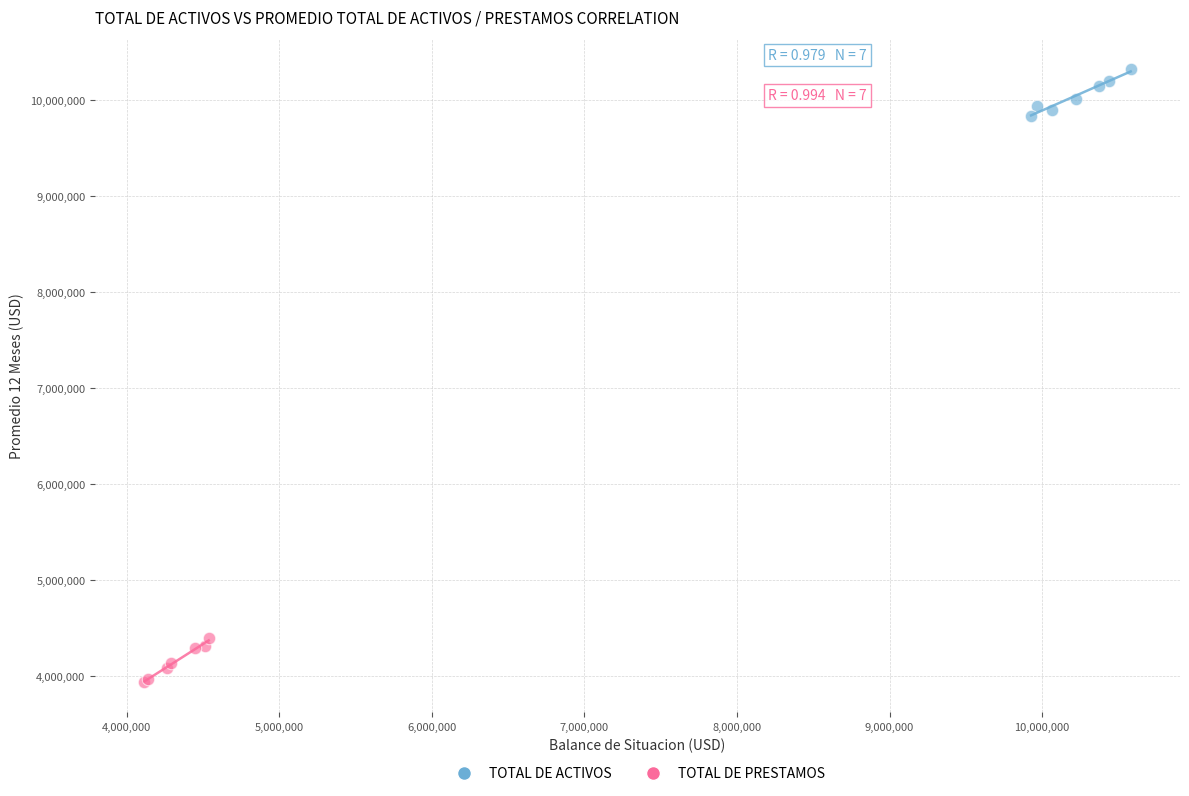

What are all the series names shown in the legend?

TOTAL DE ACTIVOS, TOTAL DE PRESTAMOS